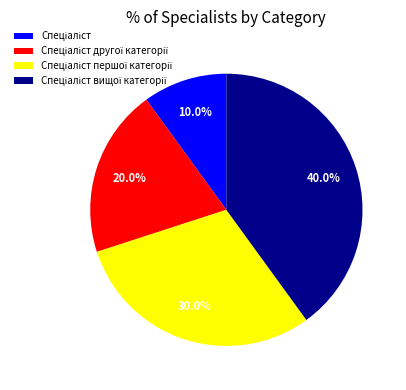

Is there any slice that represents more than half of the pie?

No